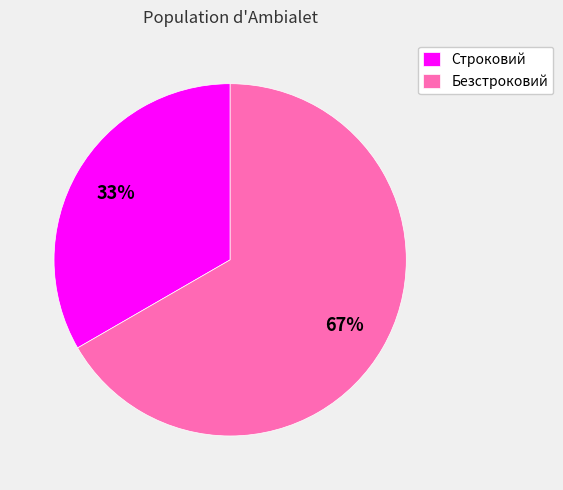

Rank the categories by value from highest to lowest.

Безстроковий, Строковий